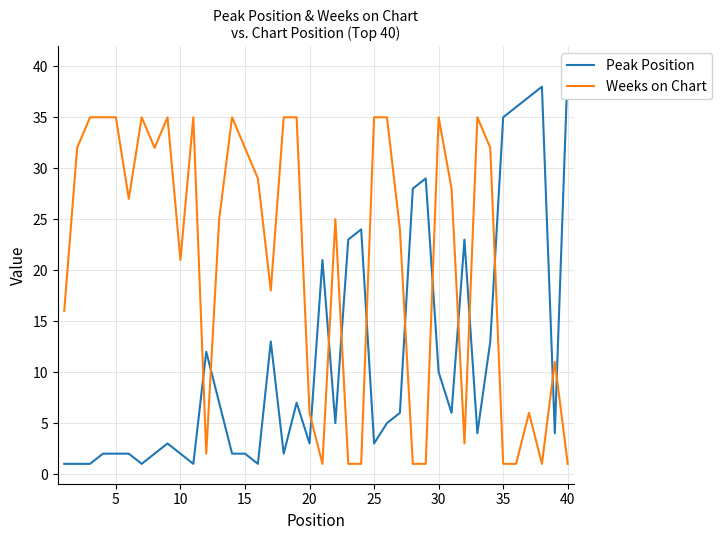

Which series has the widest spread of values?

Peak Position